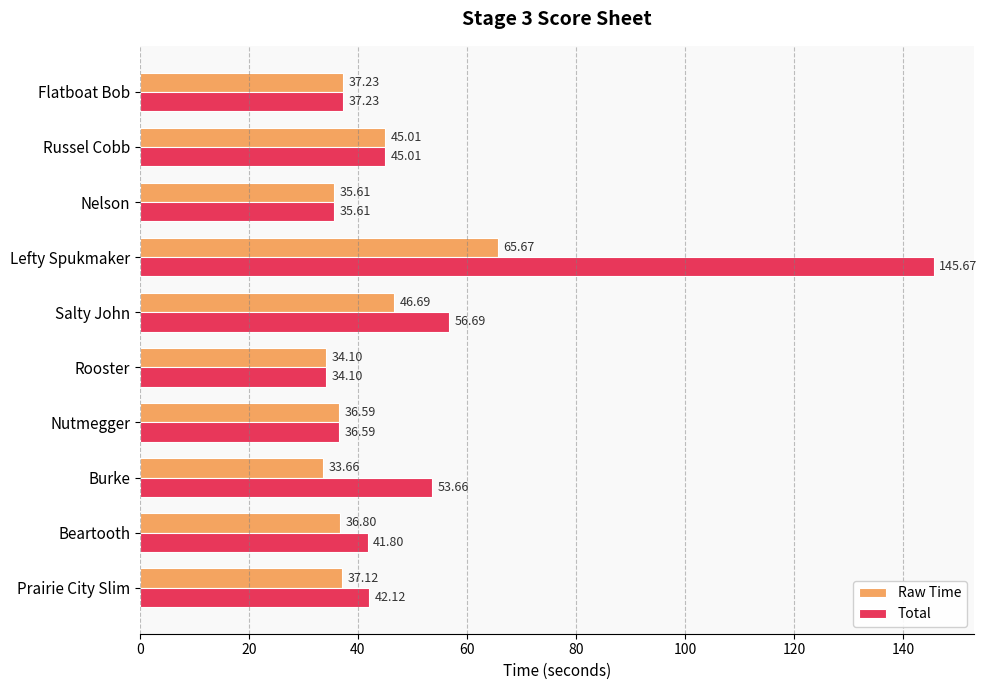

Which series has the widest spread of values?

Total